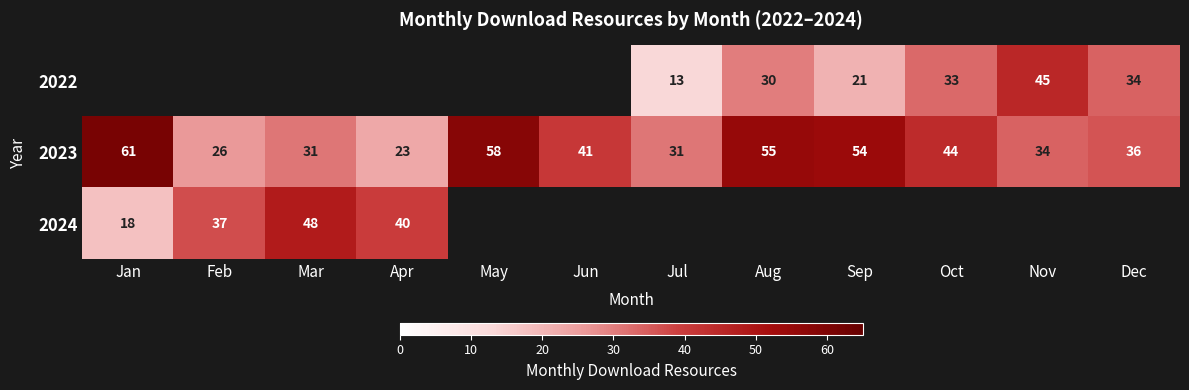

Is it true that 2022 equals 13 at Jul?

True